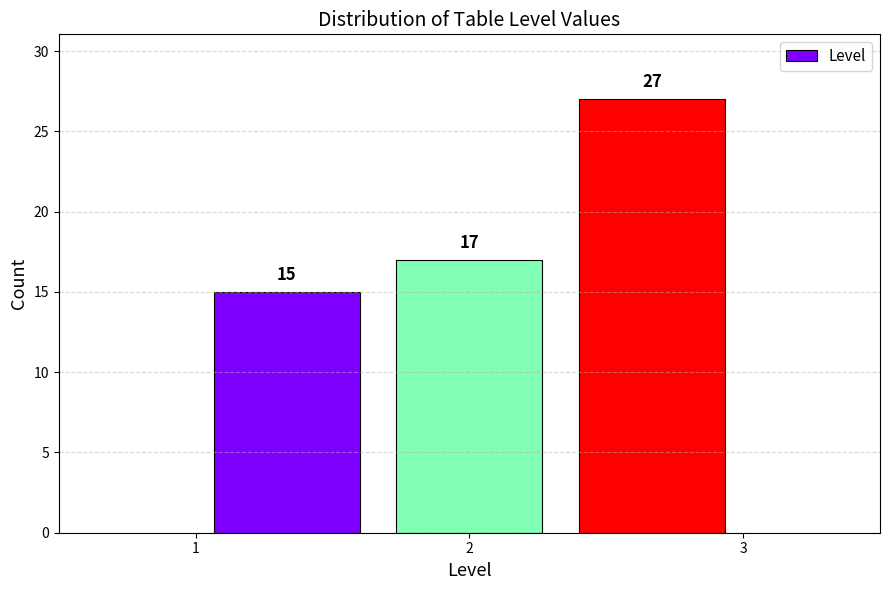

Over which range of the x-axis is the bar tallest?

2.3 to 3.0